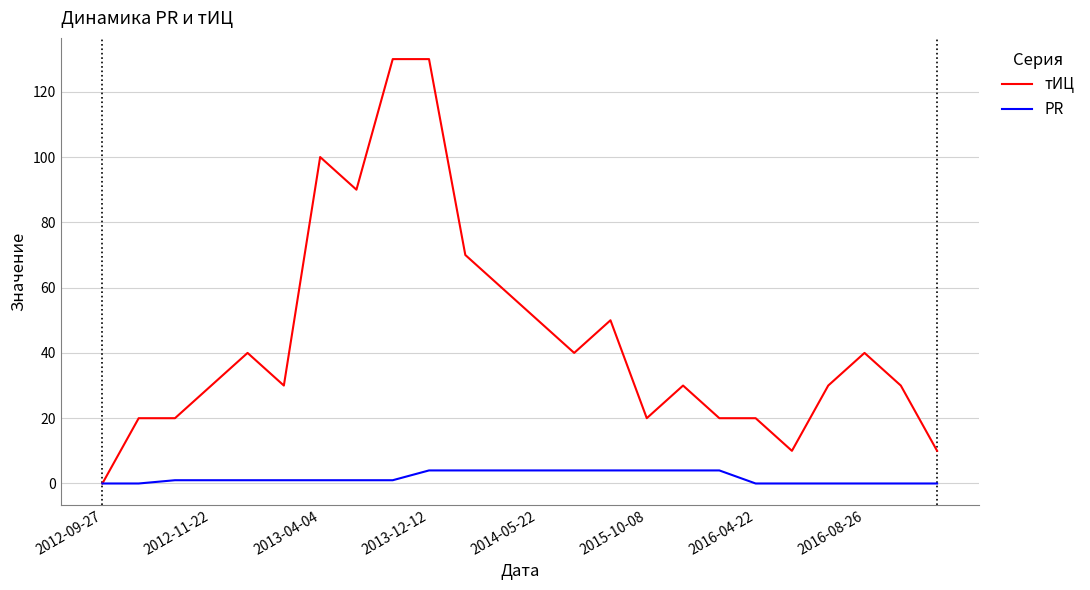

What is the maximum value shown in the chart?

130